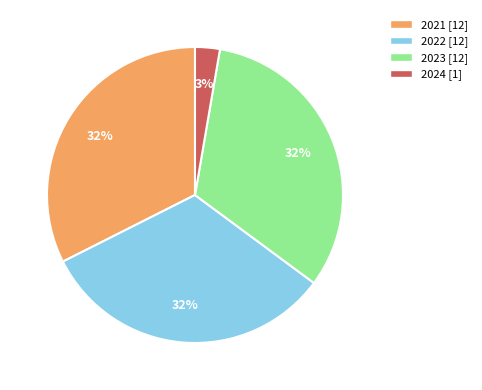

Is 2024 the majority of the pie?

No